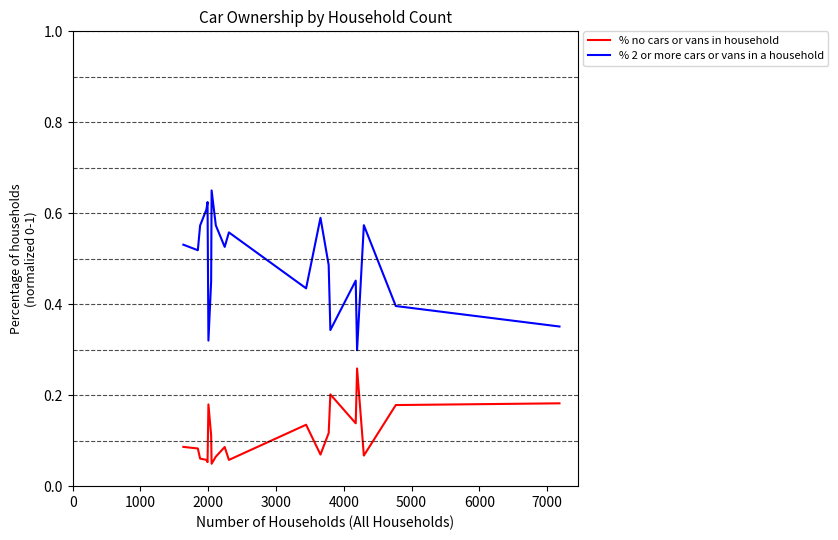

Which series has the widest spread of values?

% 2 or more cars or vans in a household